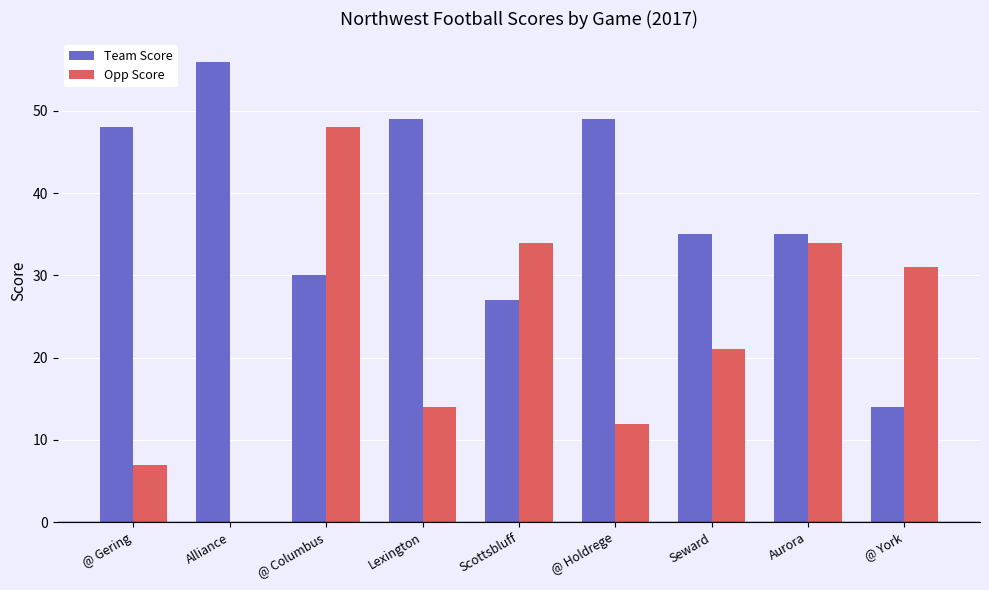

What is the greatest value displayed?

56